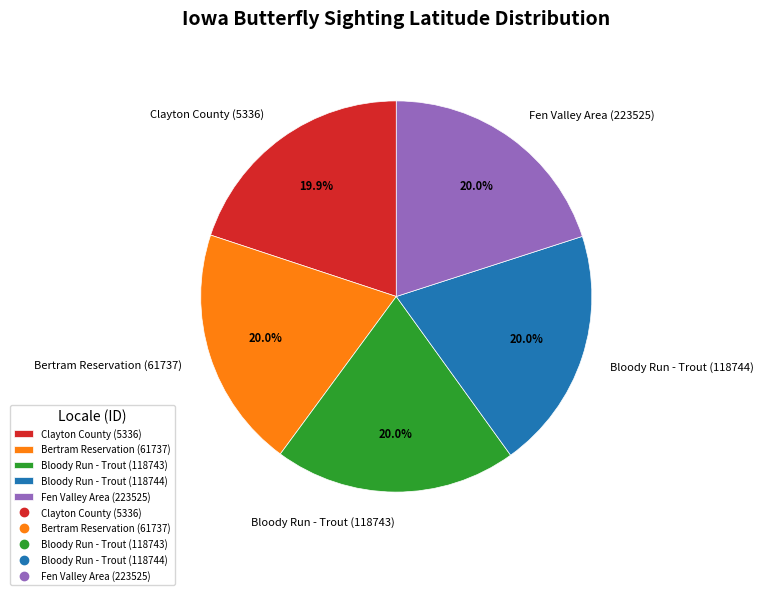

The Bertram Reservation (61737) slice represents 12% of the pie. True or false?

False